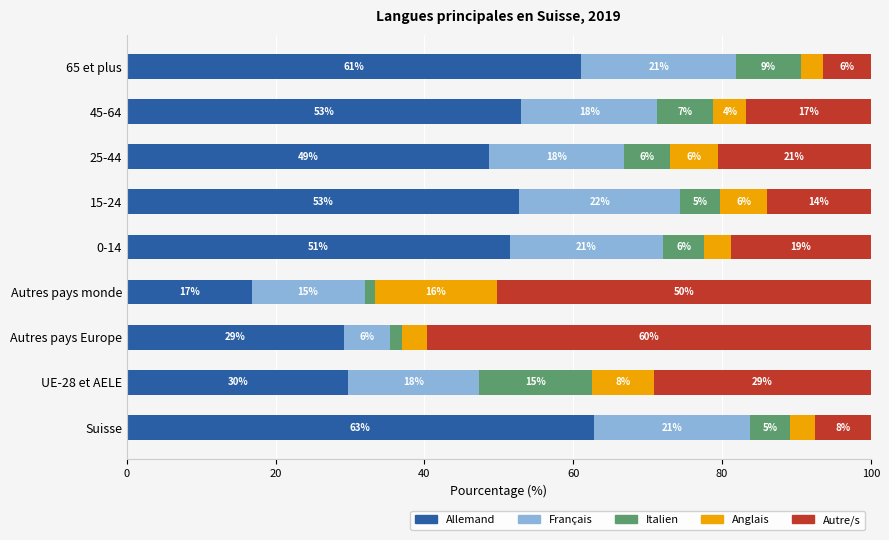

What are all the series names shown in the legend?

Allemand, Français, Italien, Anglais, Autre/s